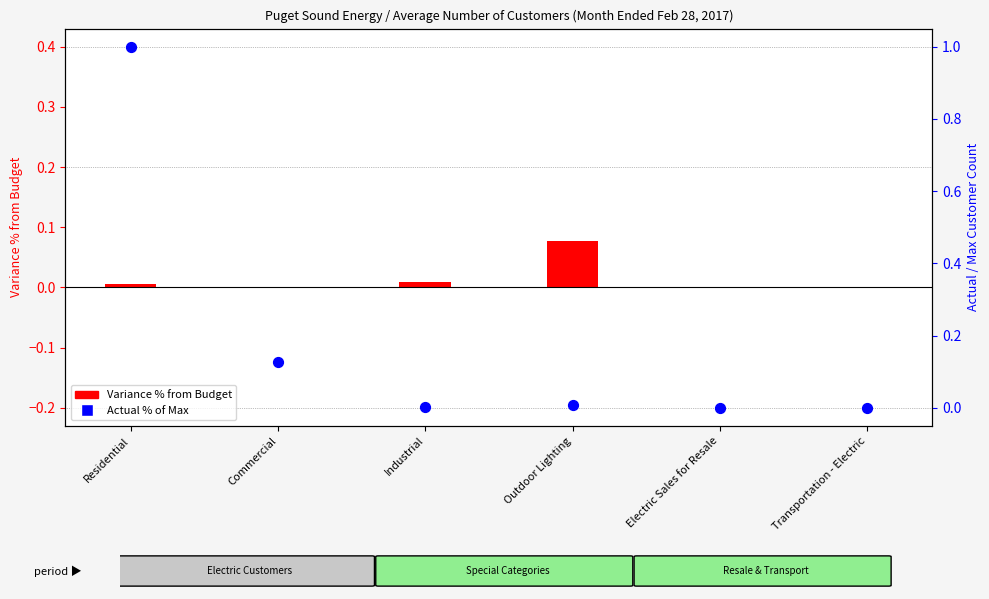

Is the value of Variance % from Budget at Outdoor Lighting greater than the value of Actual % of Max at Electric Sales for Resale?

Yes